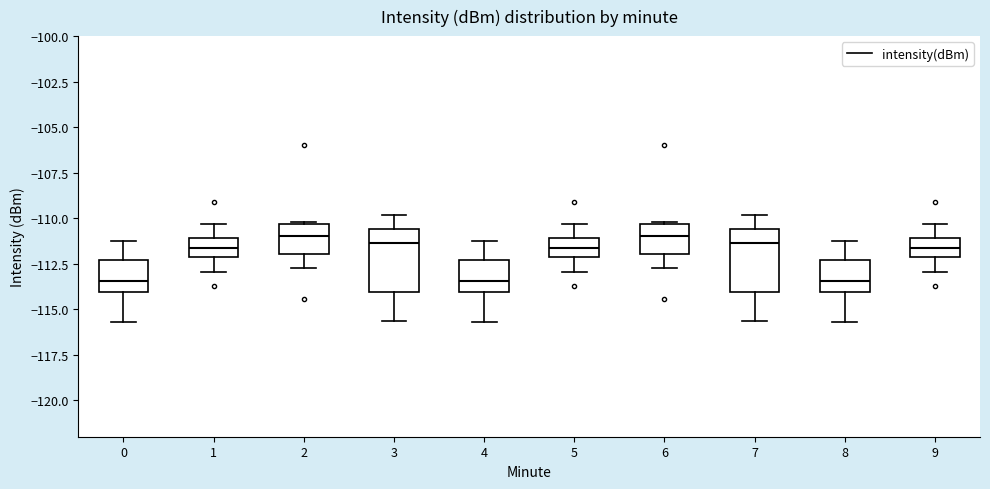

Where is the lower edge of the box at x = 2 on the y-axis? The values are not printed on the chart, so give them approximately, as read against the axis.

-112.0